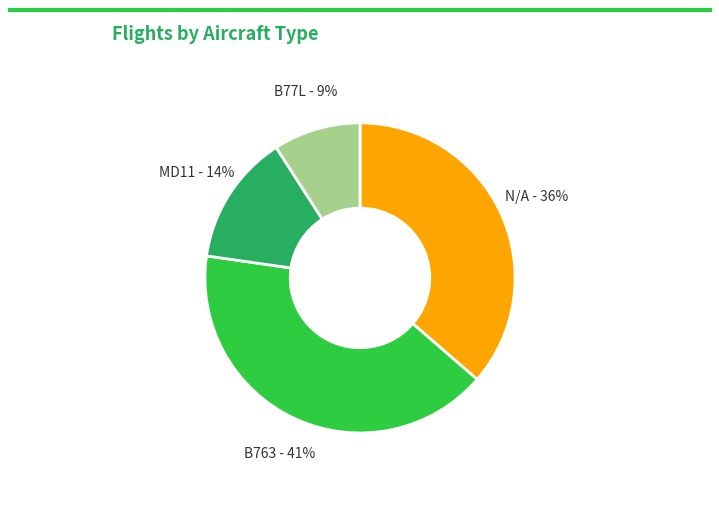

Which slice is the largest?

B763